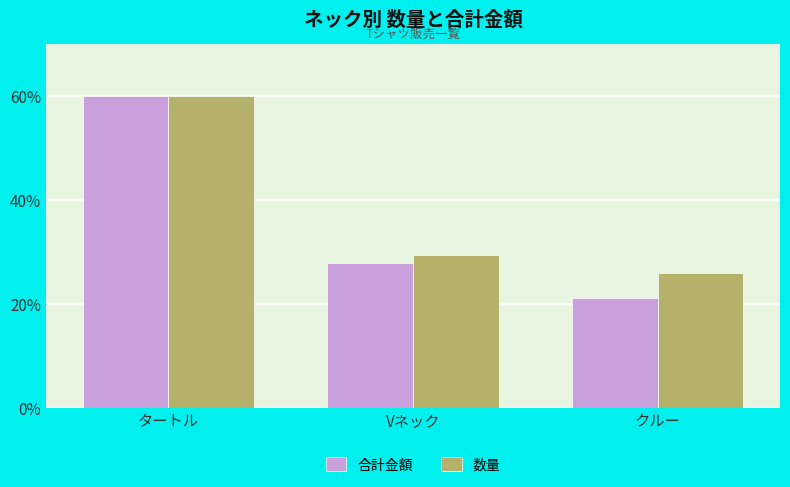

Rank the series by their average value, from highest to lowest.

数量, 合計金額